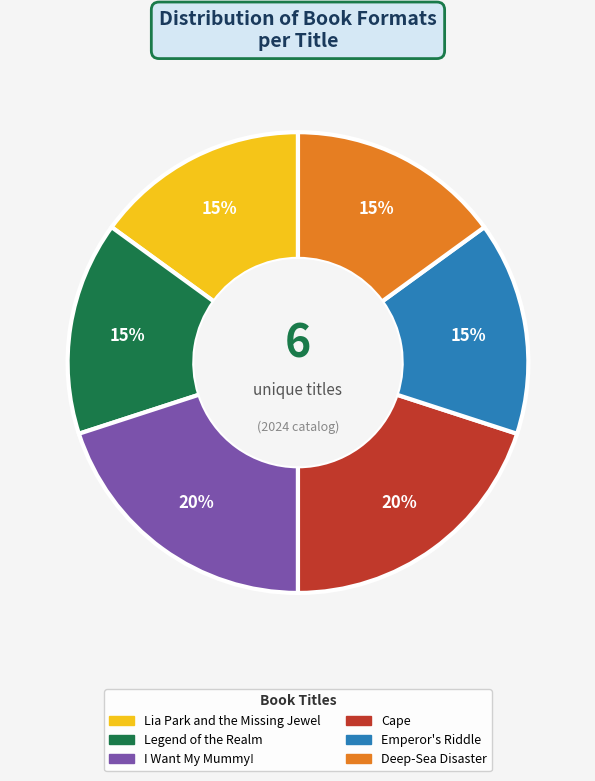

How many slices are in this pie chart?

6